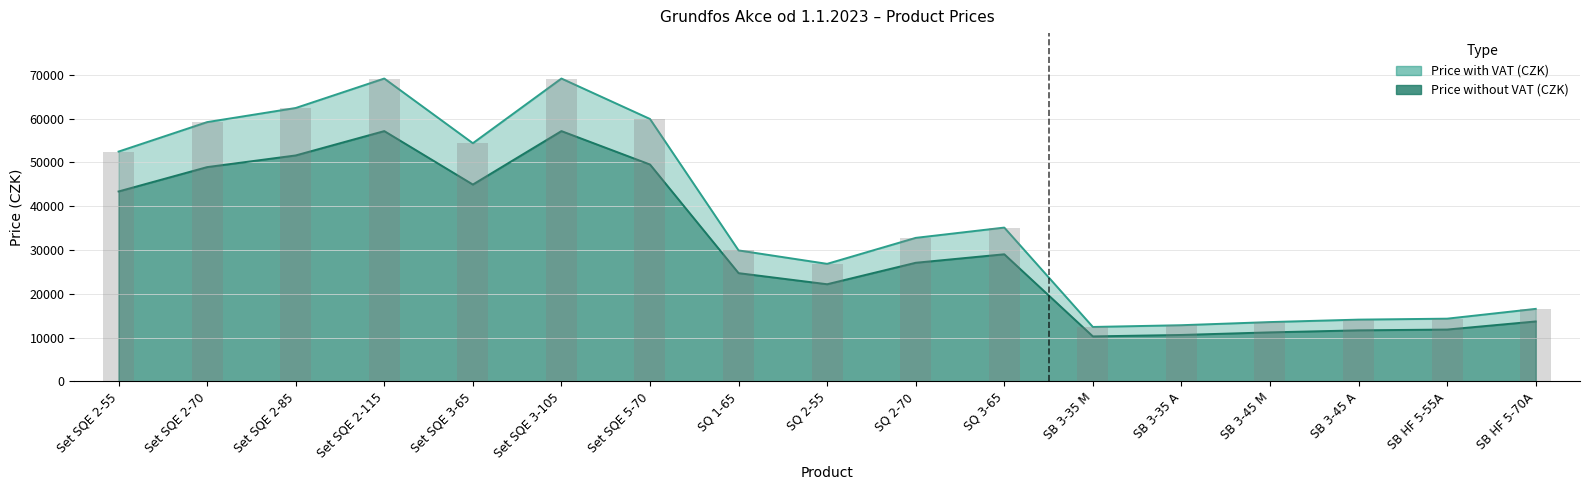

What is the label of the 5th bar from the left?

Set SQE 3-65